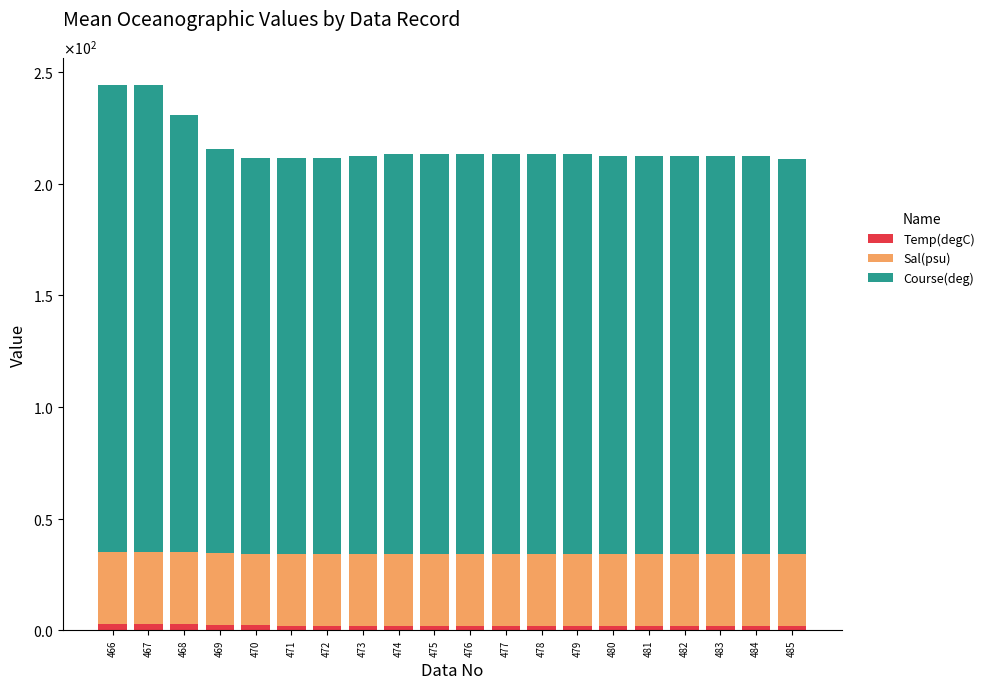

Which series has the widest spread of values?

Course(deg)